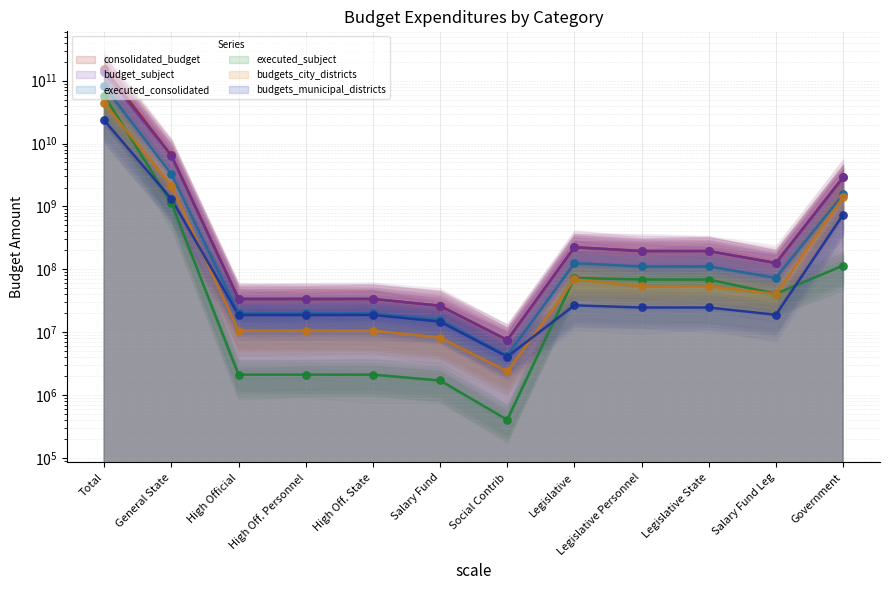

Is the value of budget_subject at 200 greater than the value of executed_subject at 200?

Yes